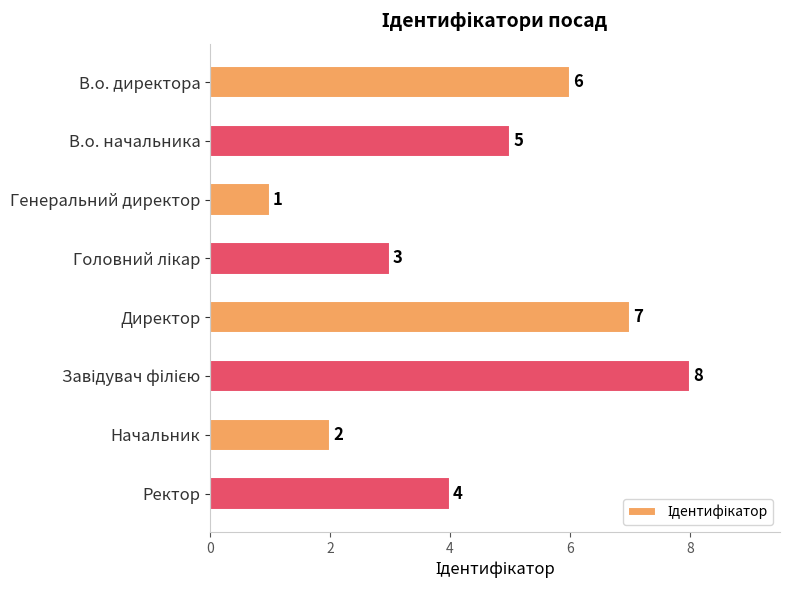

How many values are below 5?

4